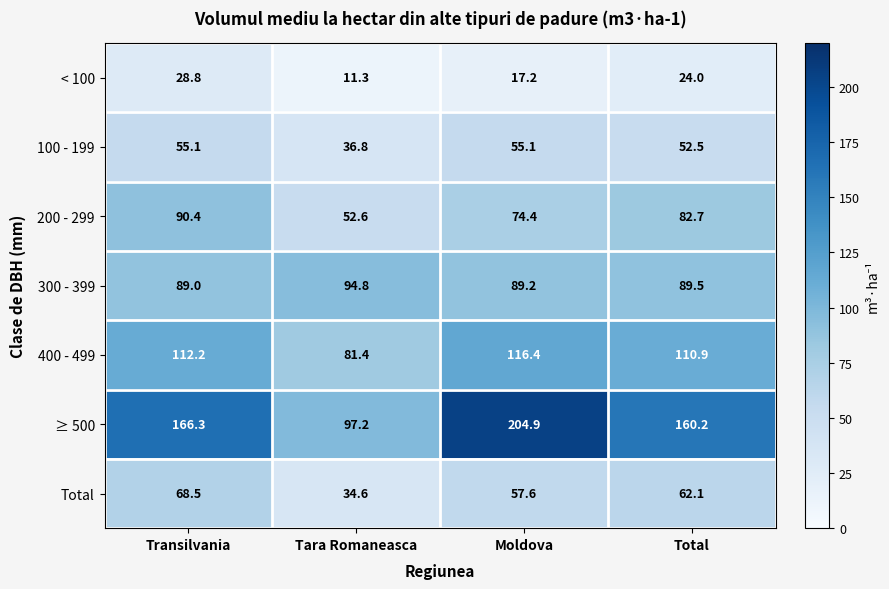

What is the sum of the < 100 values at Tara Romaneasca and Moldova?

28.5